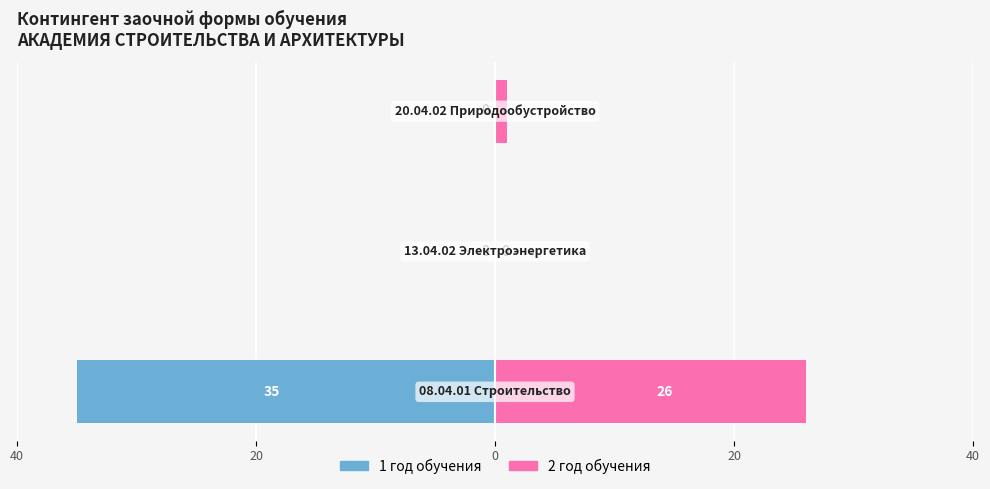

Reading left to right, extract all data points from this chart.

1 год обучения: 40=-35	20=0	0=0
2 год обучения: 40=26	20=0	0=1